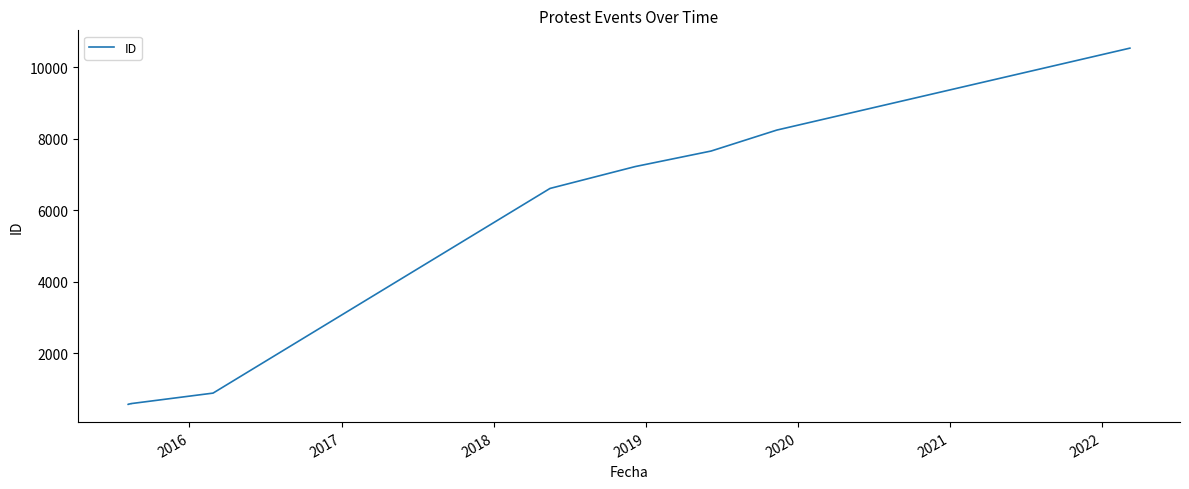

What is the smallest value displayed?

570